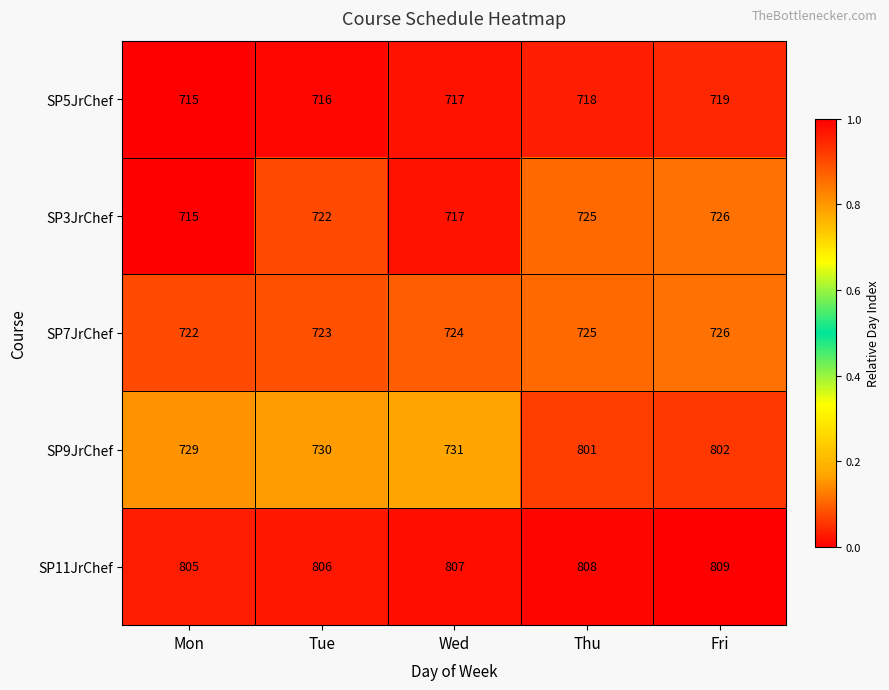

Which series changed the most between Mon and Tue?

SP3JrChef